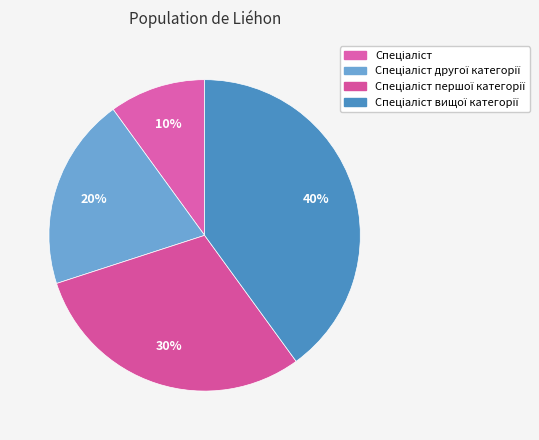

Count the number of slices in the pie.

4